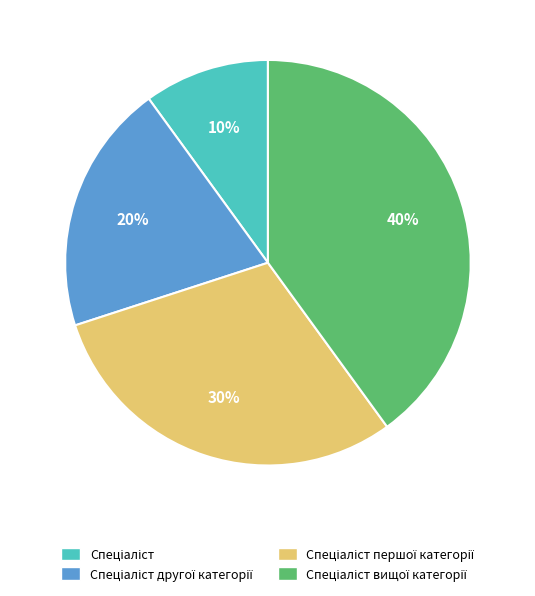

To the nearest percent, what is the average slice percentage?

25%